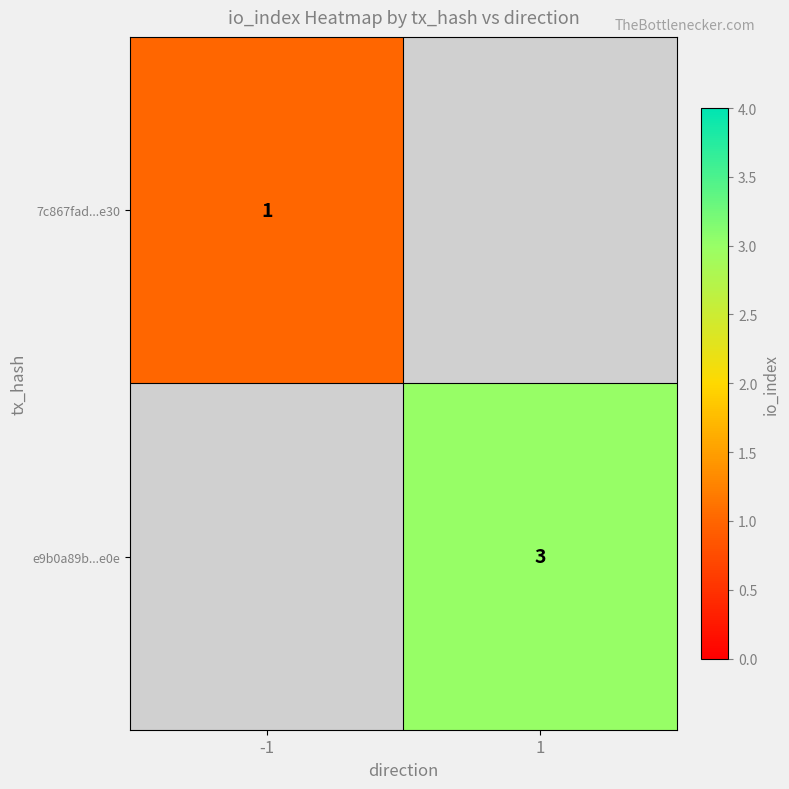

Which label corresponds to the smallest value in the chart?

-1